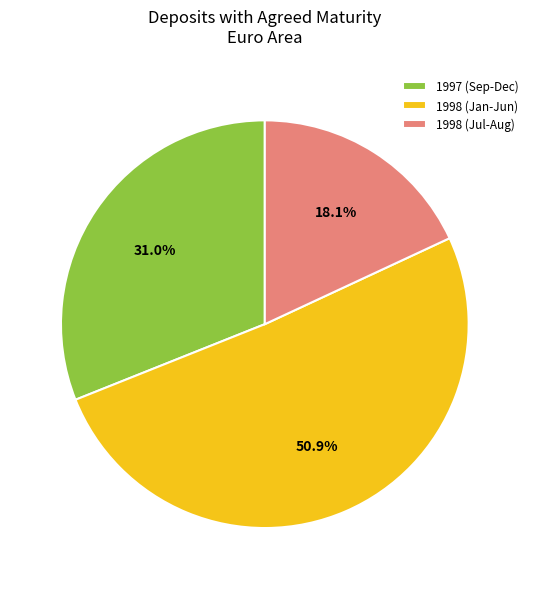

Rank the categories by value from highest to lowest.

1998 (Jan-Jun), 1997 (Sep-Dec), 1998 (Jul-Aug)